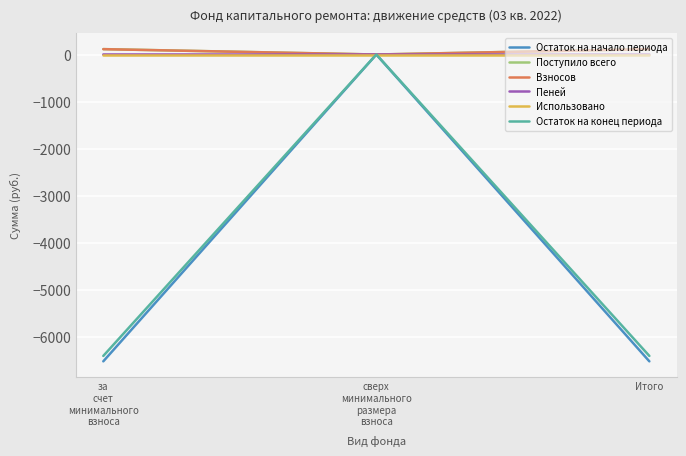

What are all the series names shown in the legend?

Остаток на начало периода, Поступило всего, Взносов, Пеней, Использовано, Остаток на конец периода